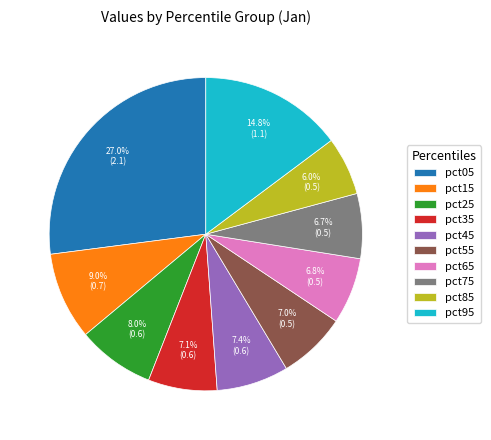

Does pct85 account for over 50% of the chart?

No